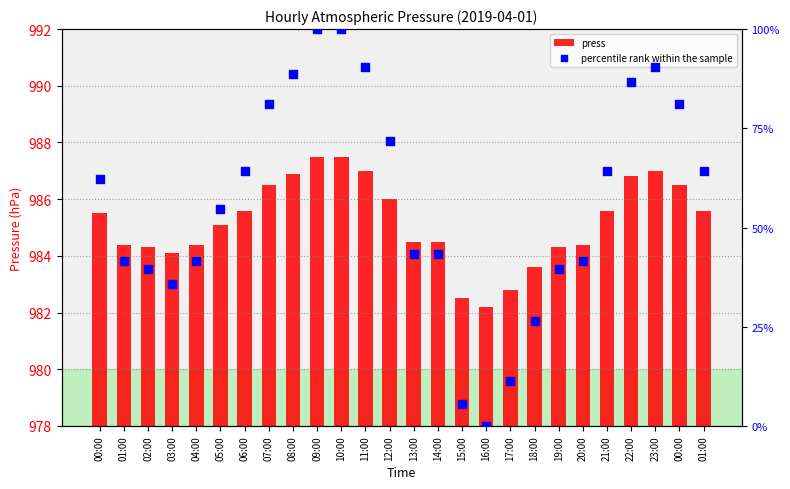

What are all the series names shown in the legend?

press, percentile rank within the sample